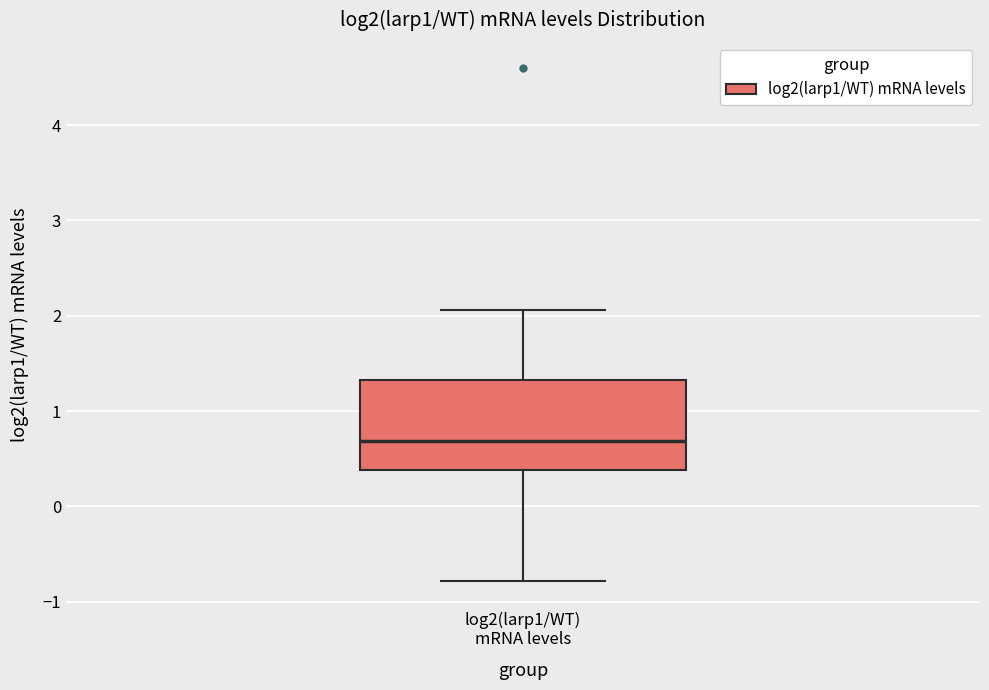

Transcribe this box plot: give where the median line is, the range the box spans, and where the two whiskers end, as read against the y-axis. The values are not printed on the chart, so give them approximately, as read against the axis.

median 0.7, box 0.4 to 1.3, whiskers -0.8 to 2.1